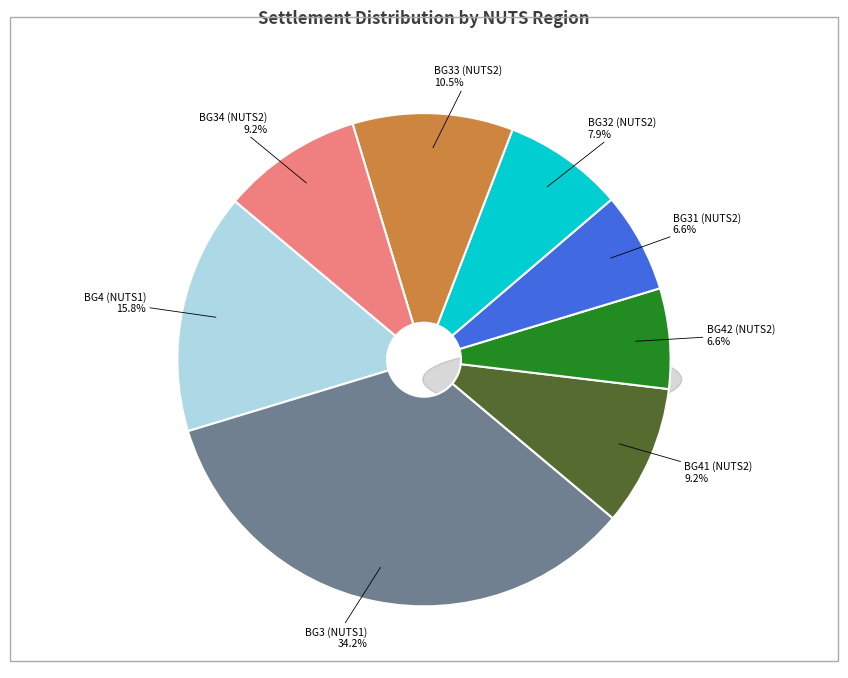

What is the smallest slice in the pie chart?

BG42 (NUTS2)